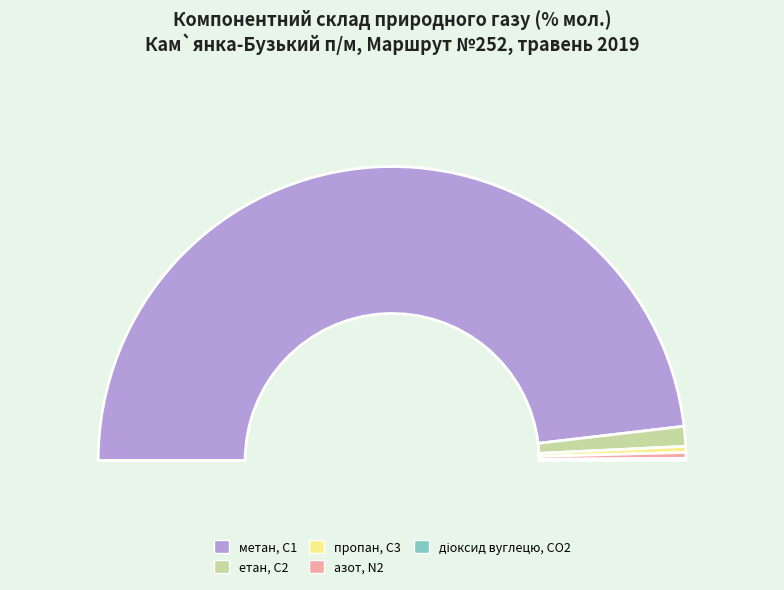

Which category has the biggest portion of the pie?

метан, С1